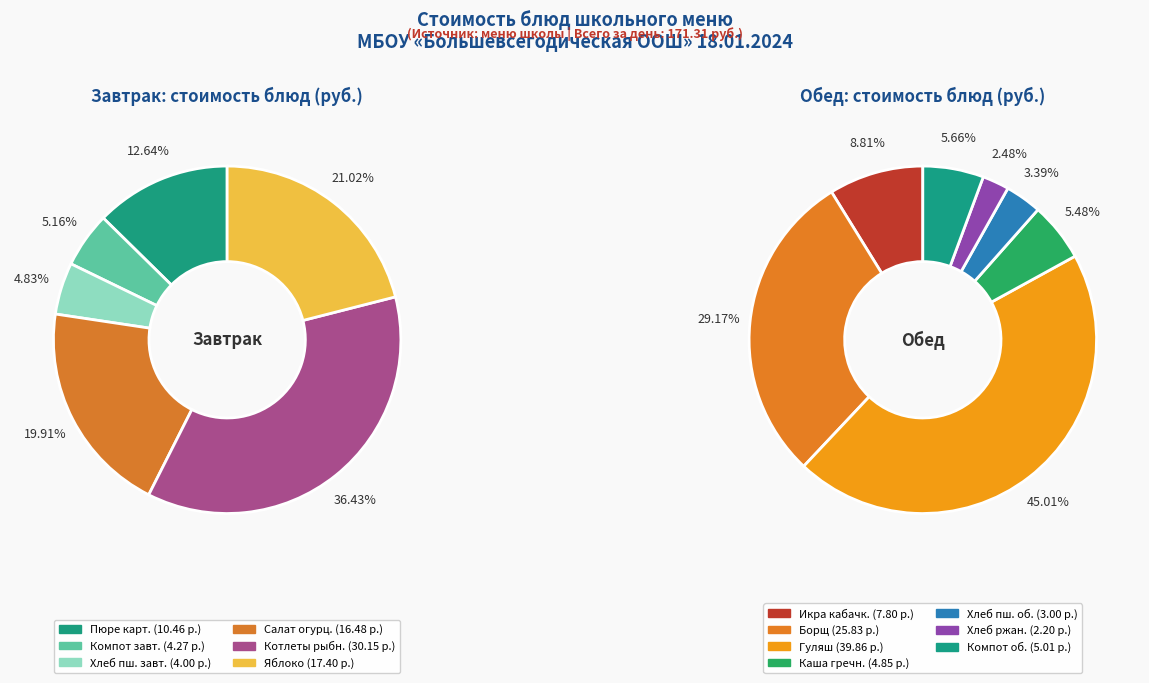

The Котлеты рыбные запеченные slice represents 6% of the pie. True or false?

False